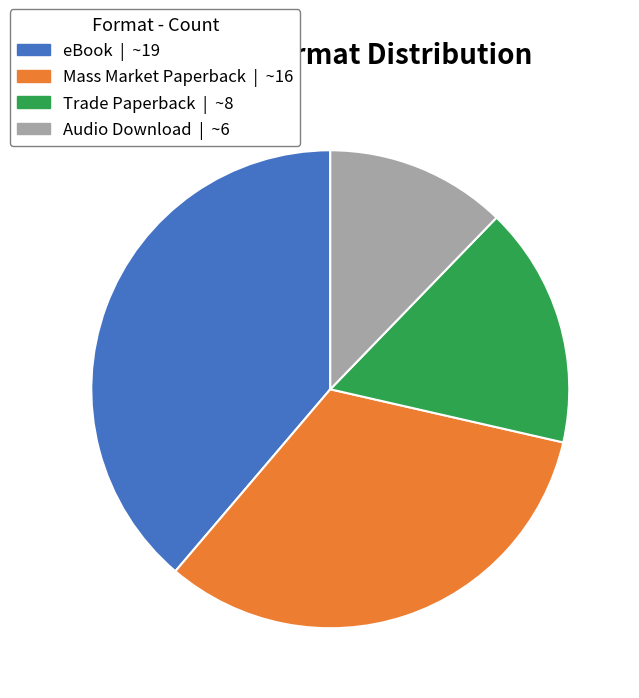

Is there any slice that represents more than half of the pie?

No